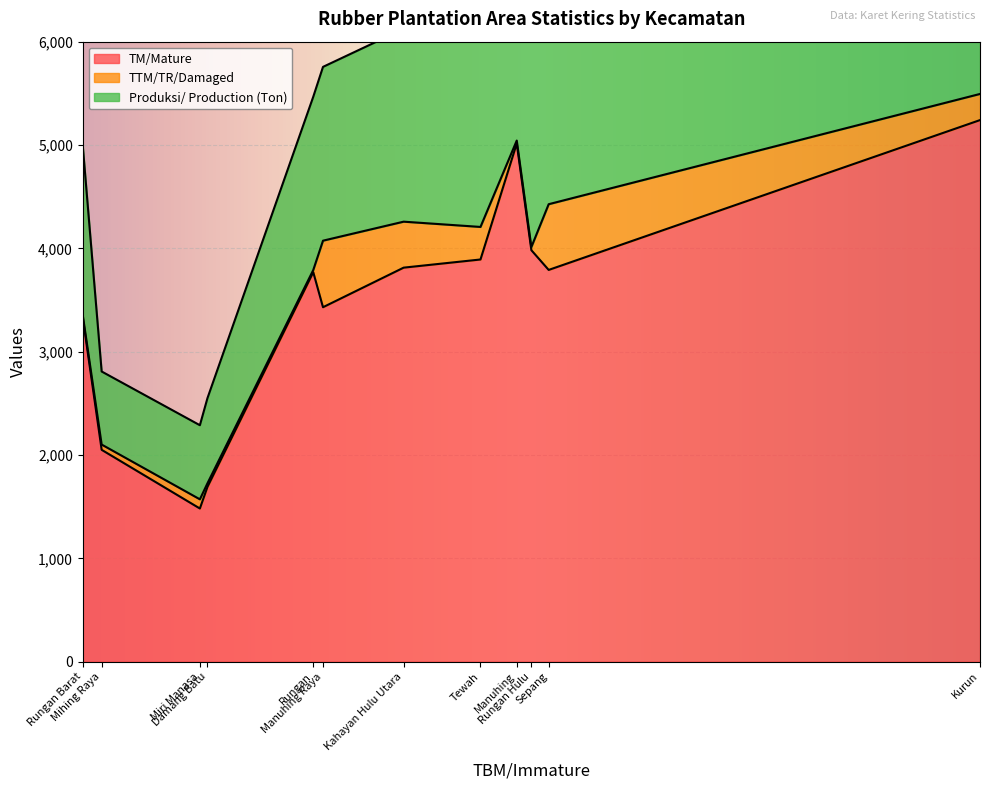

What is the highest value of the TM/Mature series?

5241